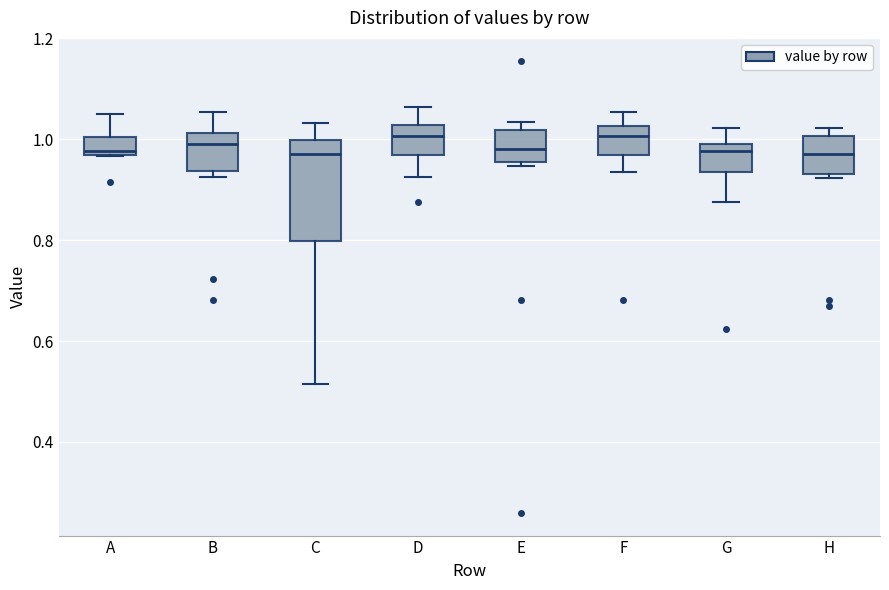

Where is the upper edge of the box for D on the y-axis? The values are not printed on the chart, so give them approximately, as read against the axis.

1.02